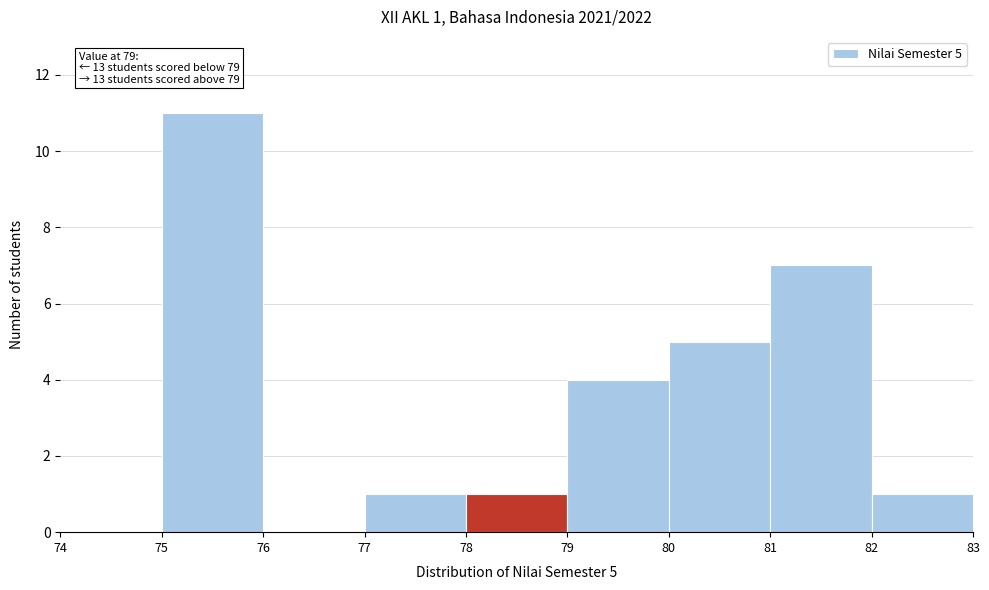

Reading right to left, transcribe all the data shown in this chart.

82=1	81=7	80=5	79=4	78=1	77=1	76=0	75=11	74=0